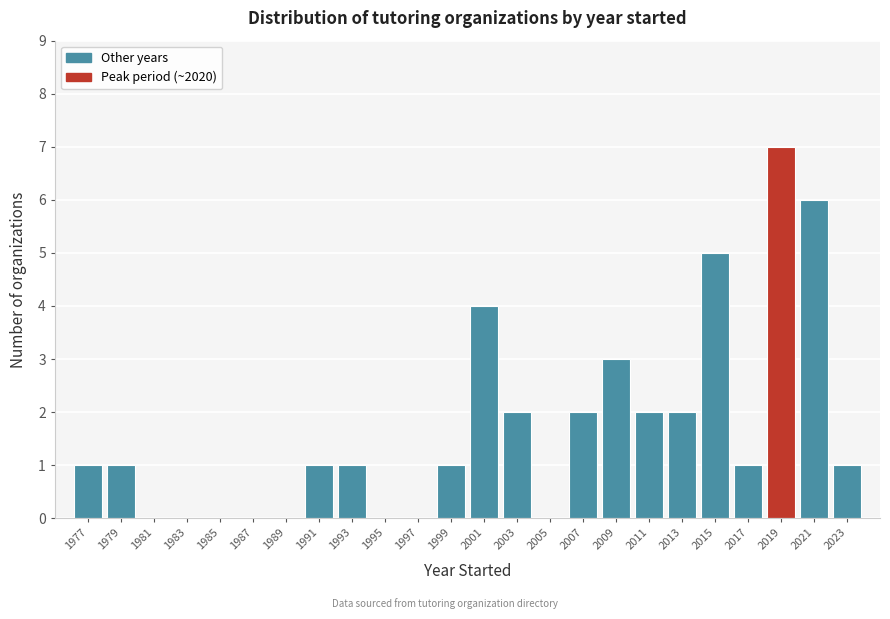

Reading left to right, list all the values displayed in this chart.

1977=1	1979=1	1981=0	1983=0	1985=0	1987=0	1989=0	1991=1	1993=1	1995=0	1997=0	1999=1	2001=4	2003=2	2005=0	2007=2	2009=3	2011=2	2013=2	2015=5	2017=1	2019=7	2021=6	2023=1